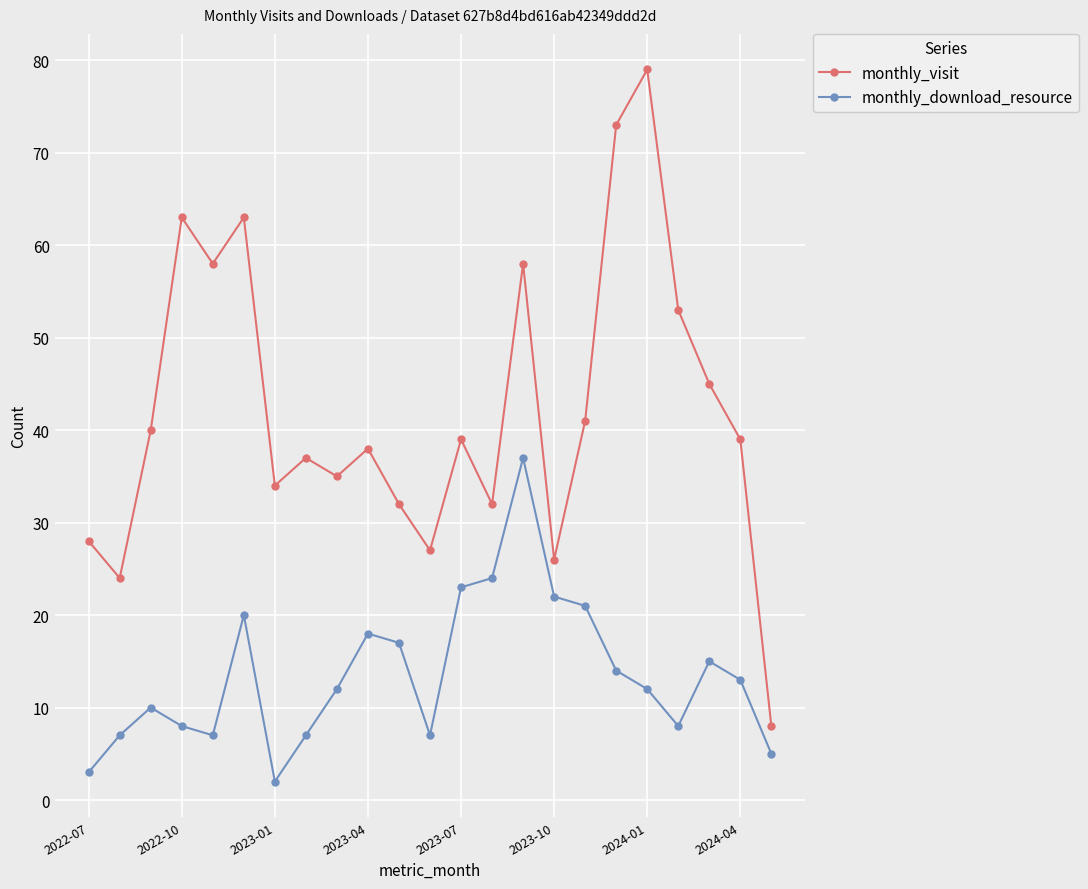

Count the number of categories in the chart.

23